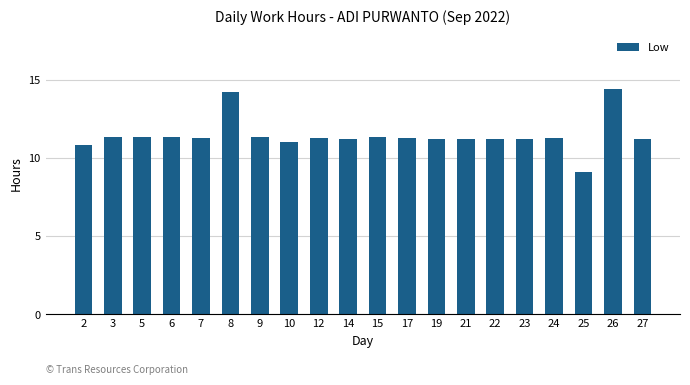

The chart shows a value of 11.3 at 6. True or false?

True